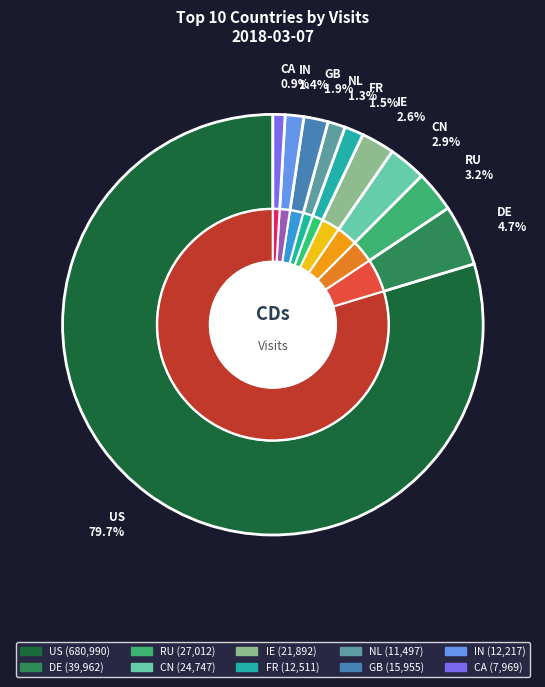

Which slice is the smallest?

CA